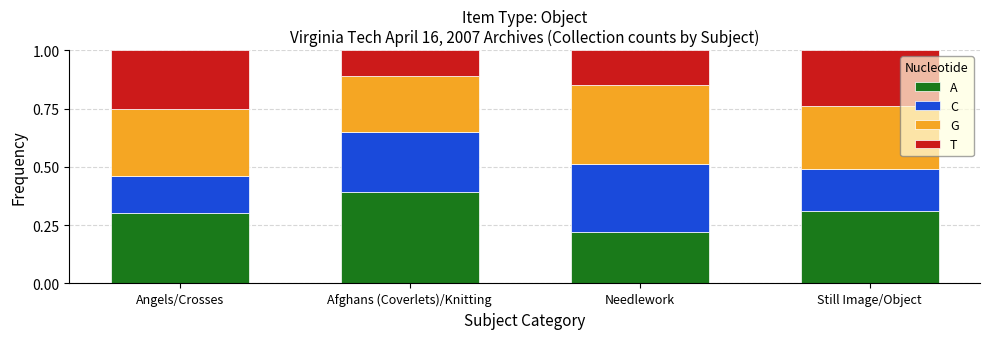

Are the bars grouped side by side (vs. stacked)?

No